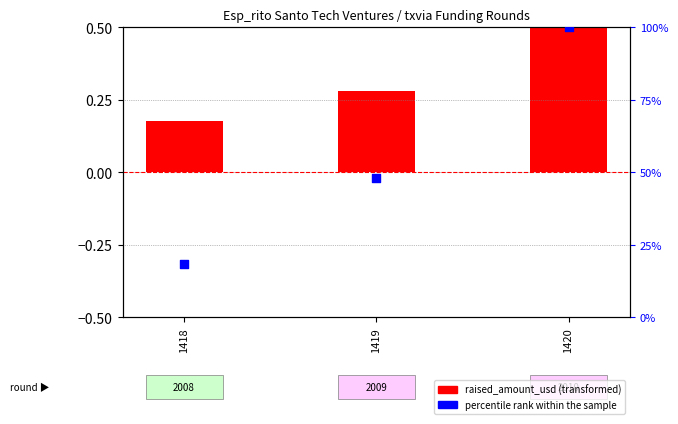

Which series has the largest total across all categories?

percentile rank within the sample